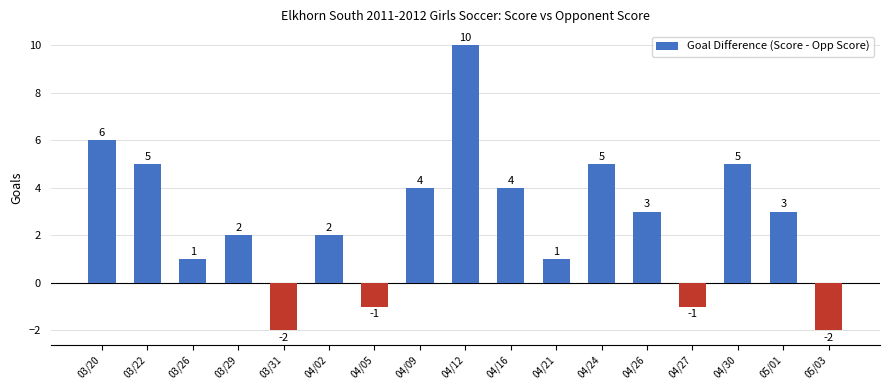

Is it true that the value at 03/29 is 1?

False